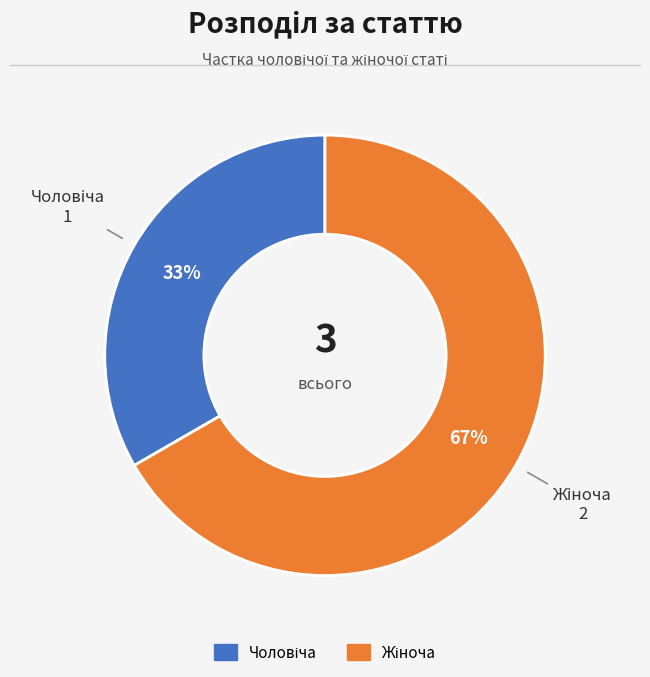

To the nearest percent, what is the average slice percentage?

50%